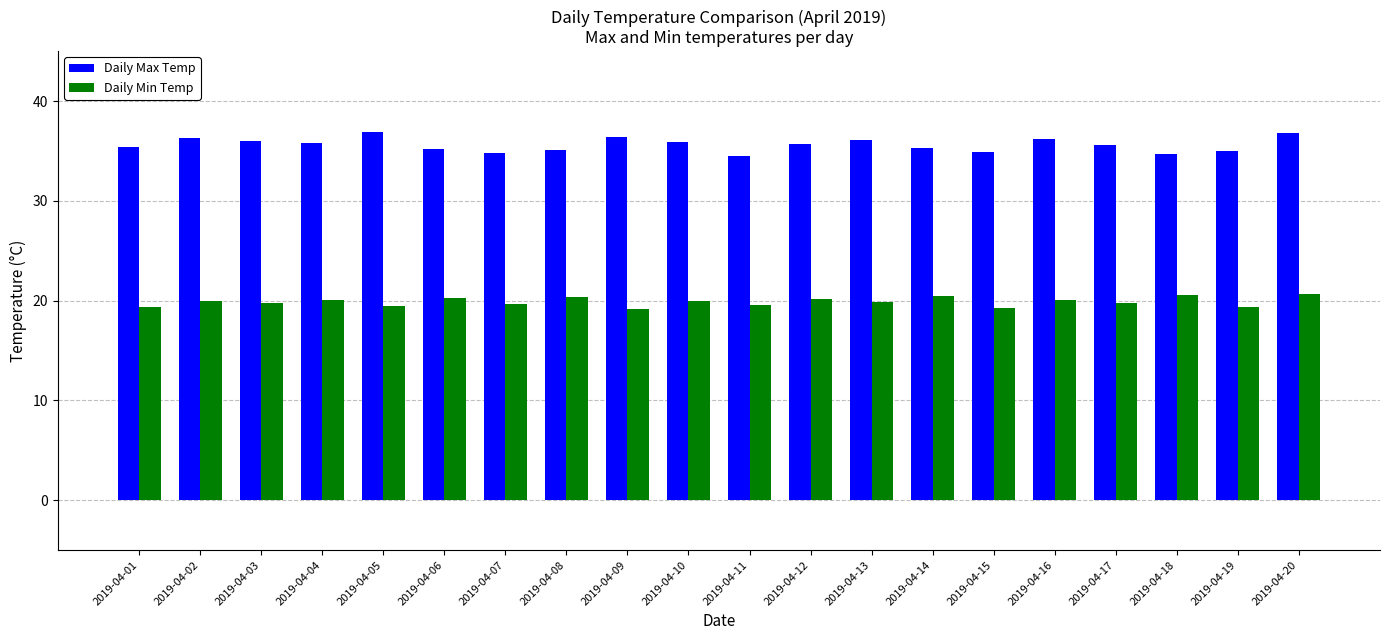

What is the highest value of the Daily Max Temp series?

36.9